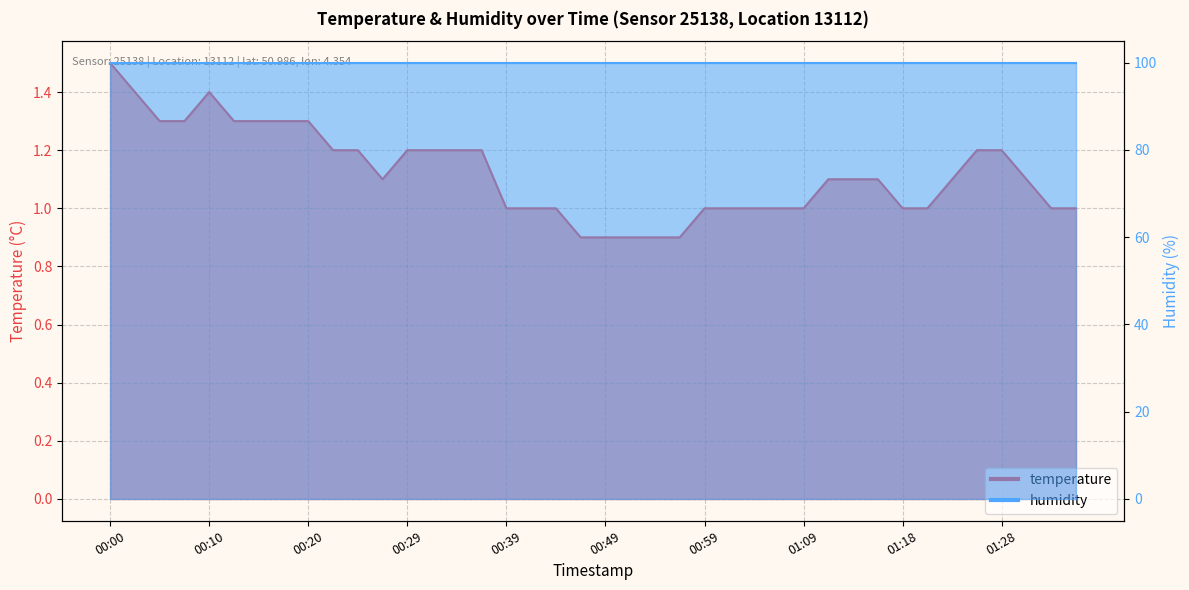

What is the label of the 6th point from the left?

00:12